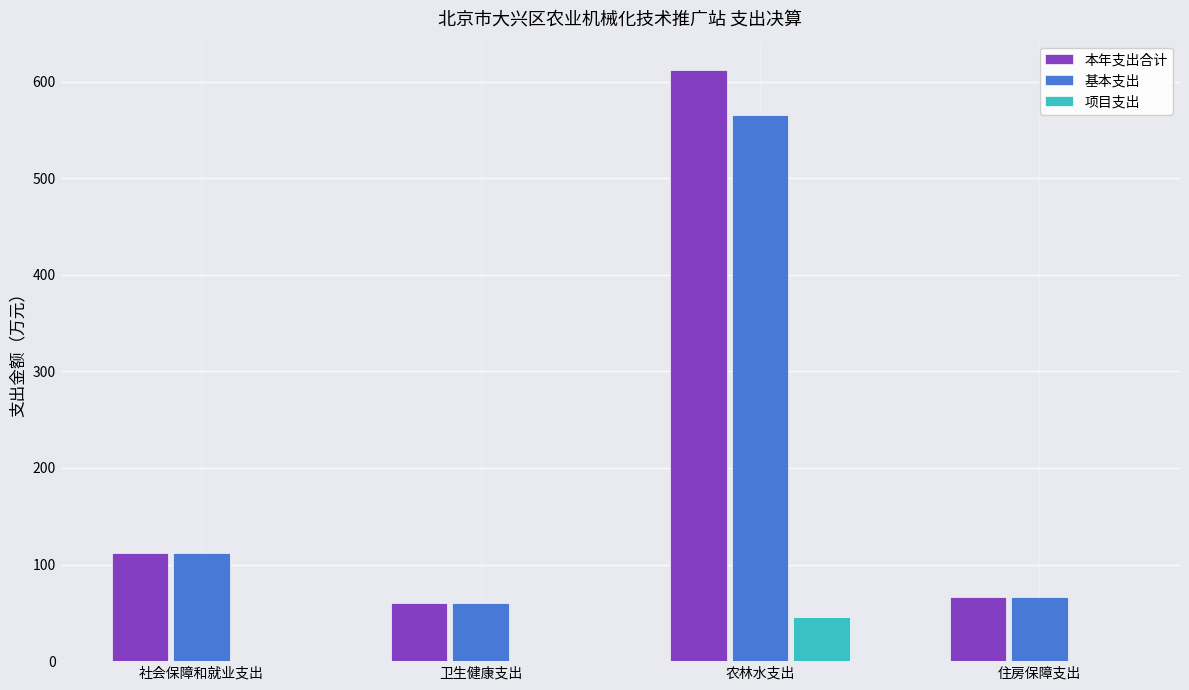

What is the sum of all 基本支出 values?

804.7